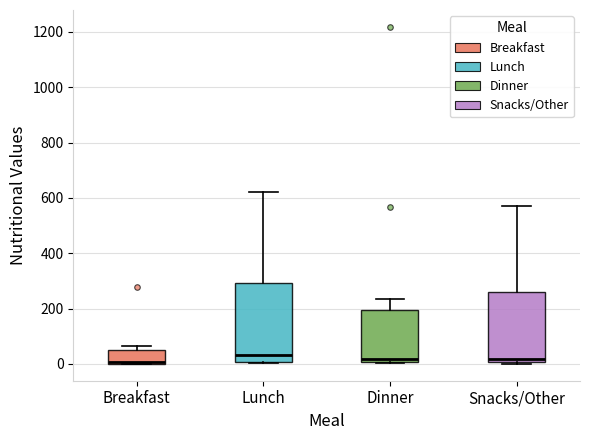

Reading left to right, transcribe this box plot: for each box, give where its median line is, the range the box spans, and where its two whiskers end, as read against the y-axis. The values are not printed on the chart, so give them approximately, as read against the axis.

Breakfast: median 0 (drawn on the box's lower edge), box 0 to 40, whiskers 0 to 60
Lunch: median 40, box 0 to 300, whiskers 0 to 620
Dinner: median 20, box 0 to 200, whiskers 0 to 240
Snacks/Other: median 20, box 0 to 260, whiskers 0 to 580